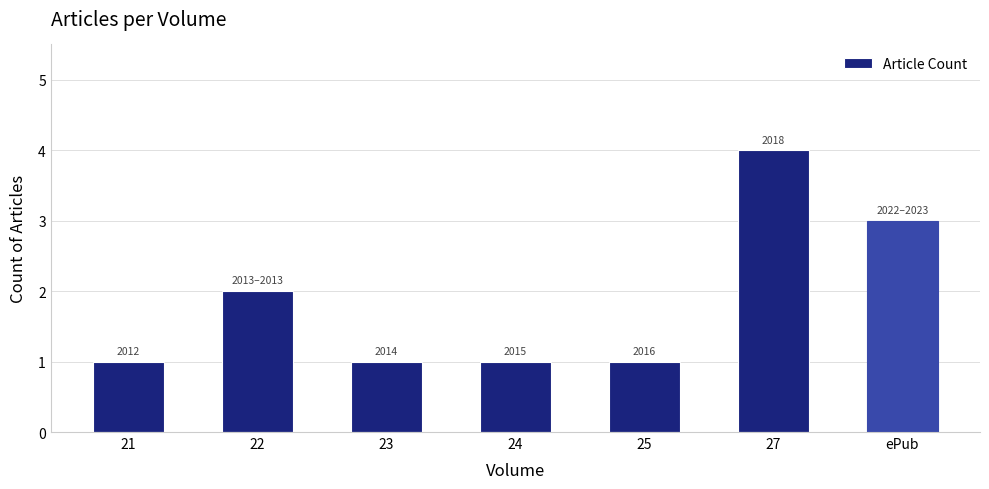

The value at ePub is 2. True or false?

False